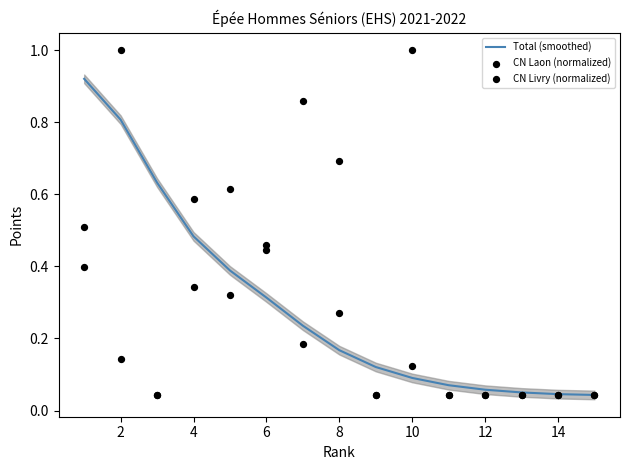

At how many categories does at least one series exceed 0?

15